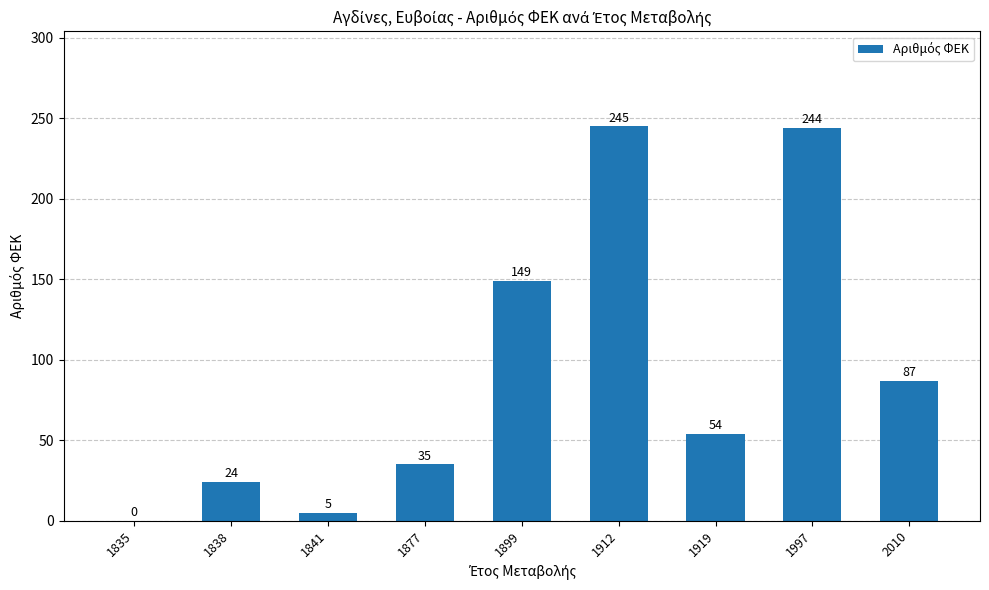

Which label corresponds to the largest value in the chart?

1912